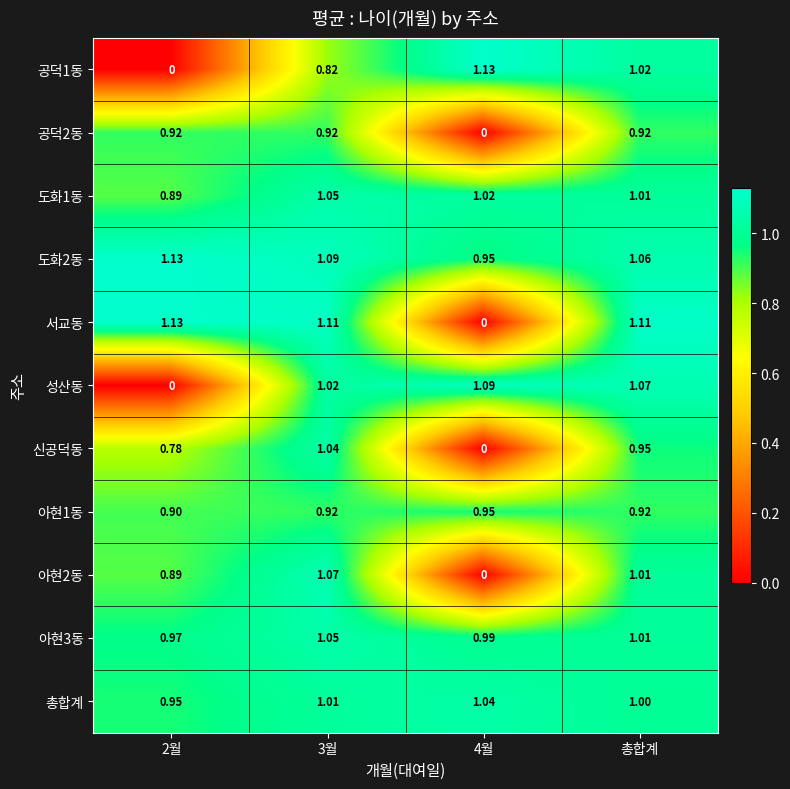

Is the value of 공덕2동 at 2월 greater than the value of 공덕1동 at 2월?

Yes